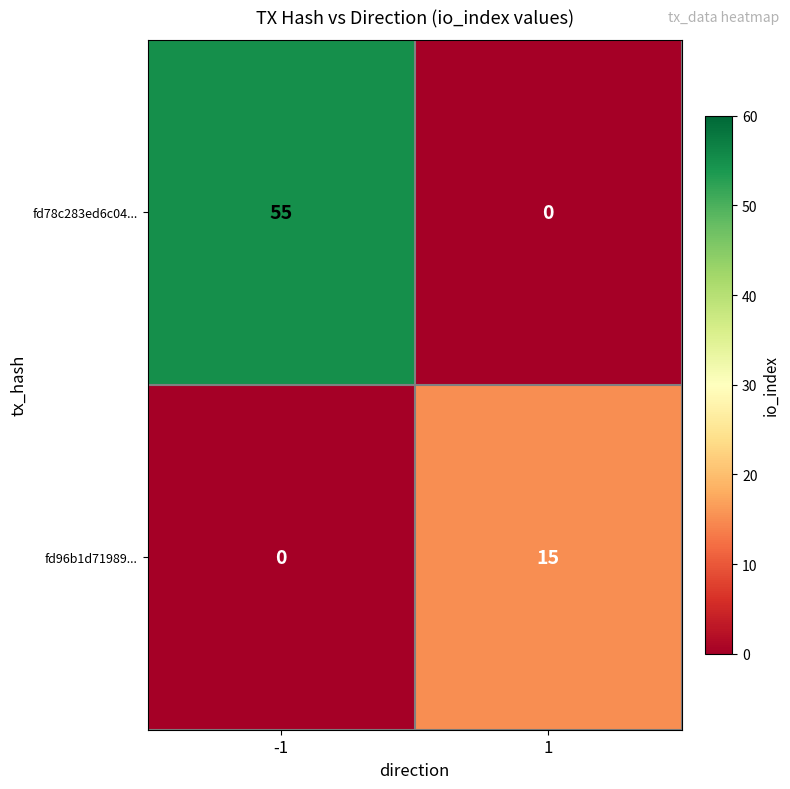

Rank the series by their maximum value, from highest to lowest.

fd78c283ed6c04..., fd96b1d71989...